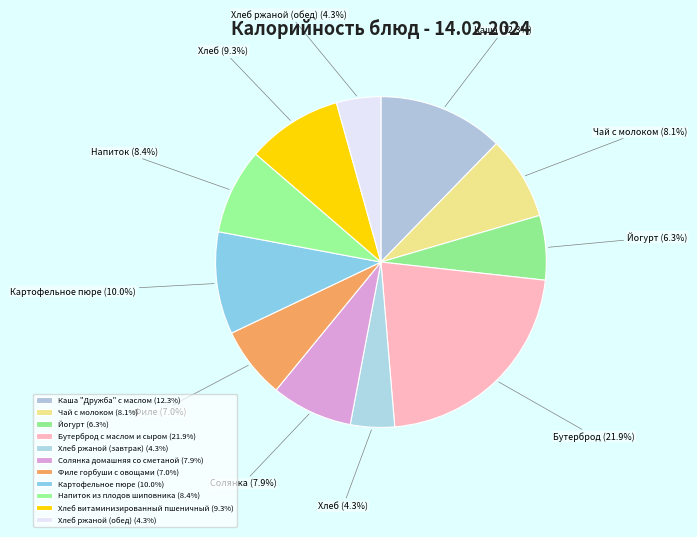

Rank the categories by value from lowest to highest.

Хлеб ржаной (завтрак), Хлеб ржаной (обед), Йогурт, Филе горбуши с овощами, Солянка домашняя со сметаной, Чай с молоком, Напиток из плодов шиповника, Хлеб витаминизированный пшеничный, Картофельное пюре, Каша "Дружба" с маслом, Бутерброд с маслом и сыром